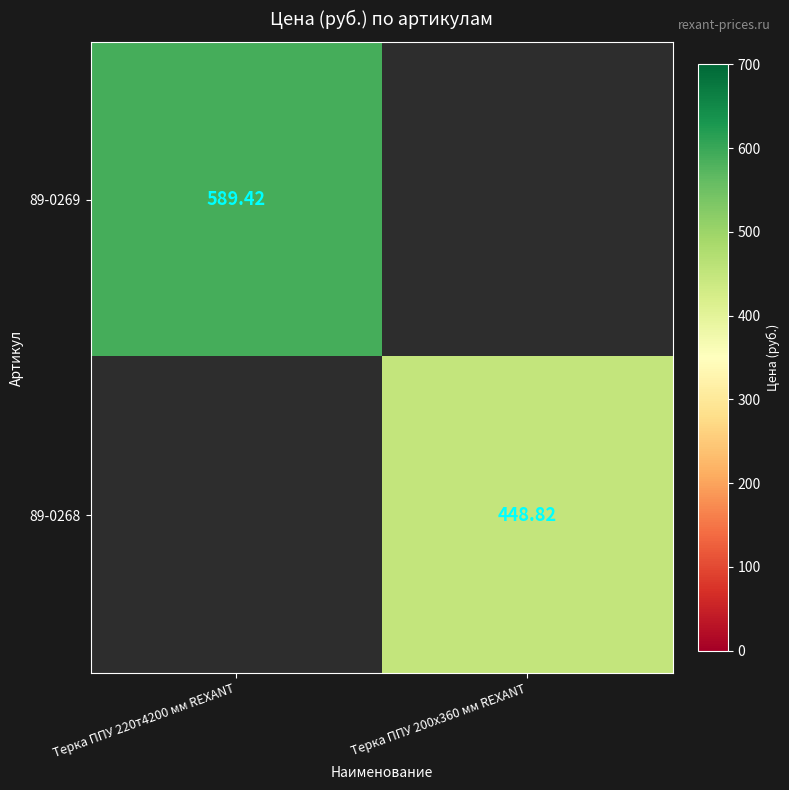

What value does the 89-0269 series have at Терка ППУ 220т4200 мм REXANT?

589.4